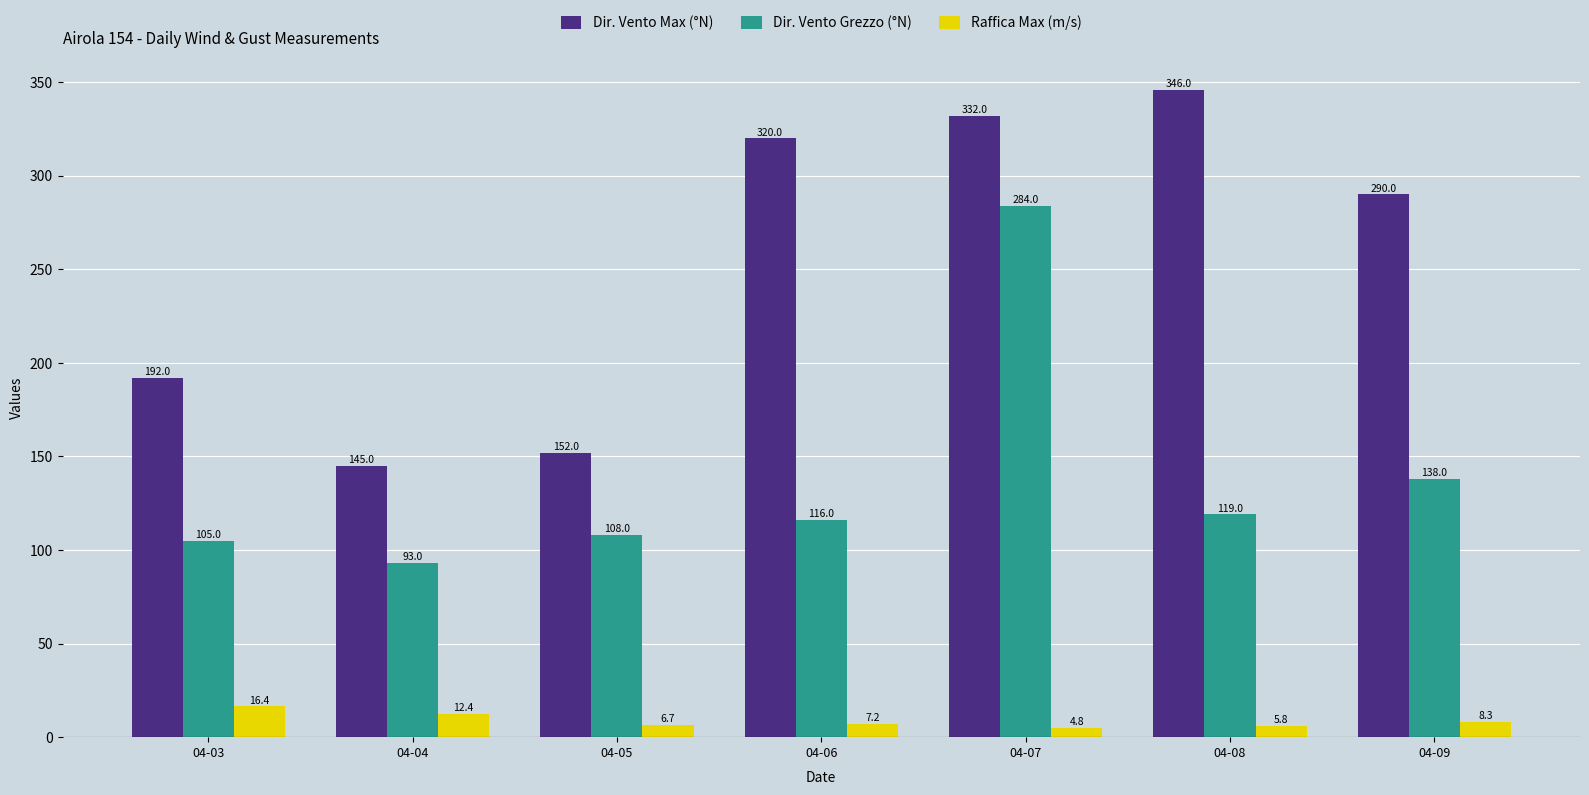

Which series has the widest spread of values?

Dir. Vento Max (°N)